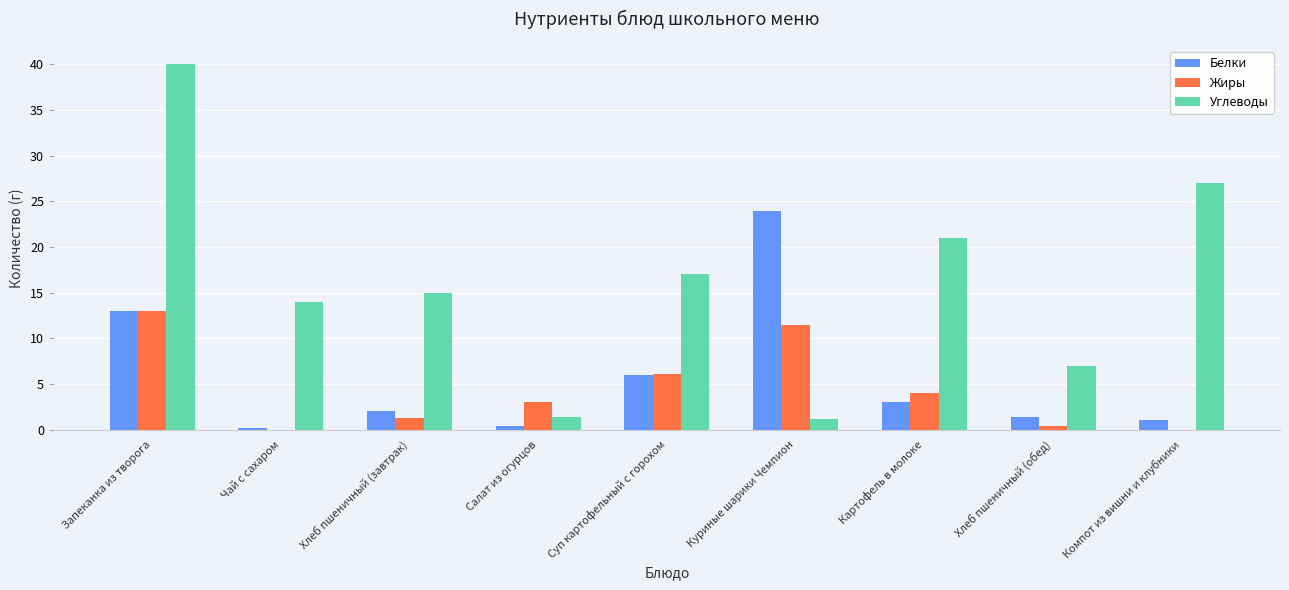

True or false: Жиры has a value of -6.0 at Чай с сахаром.

False